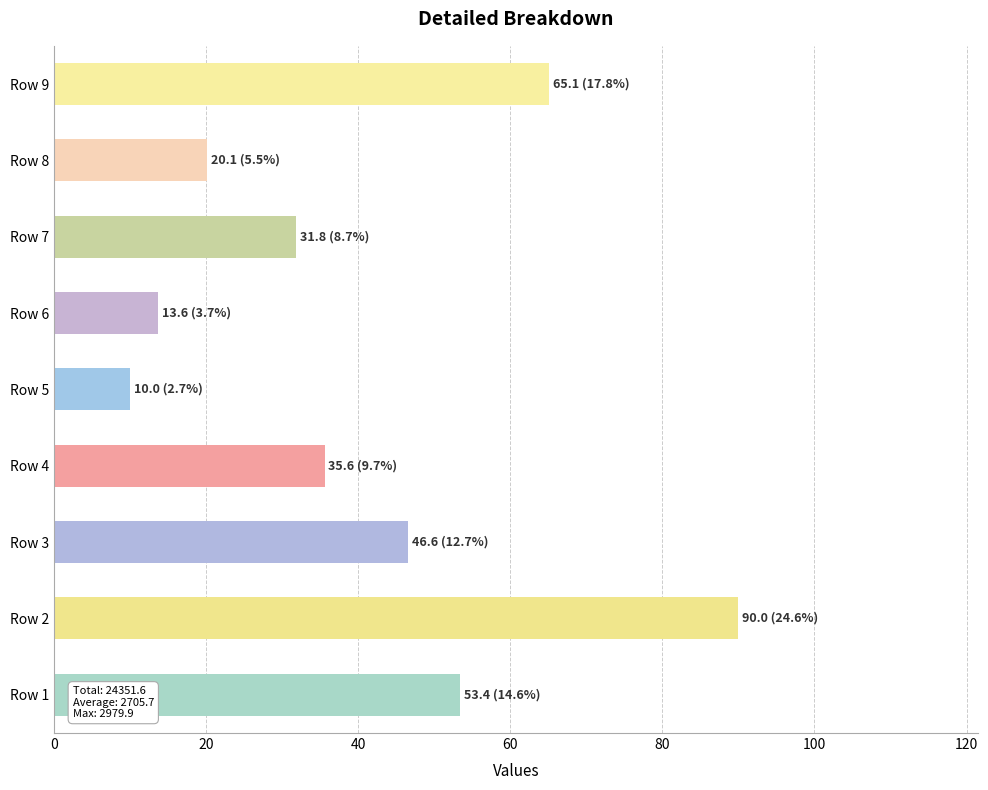

What is the smallest value displayed?

10.0